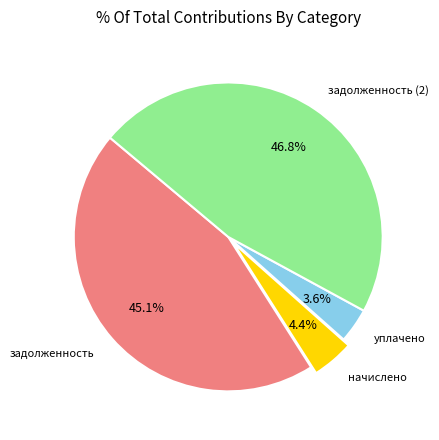

Do начислено and уплачено together represent more than half of the pie?

No